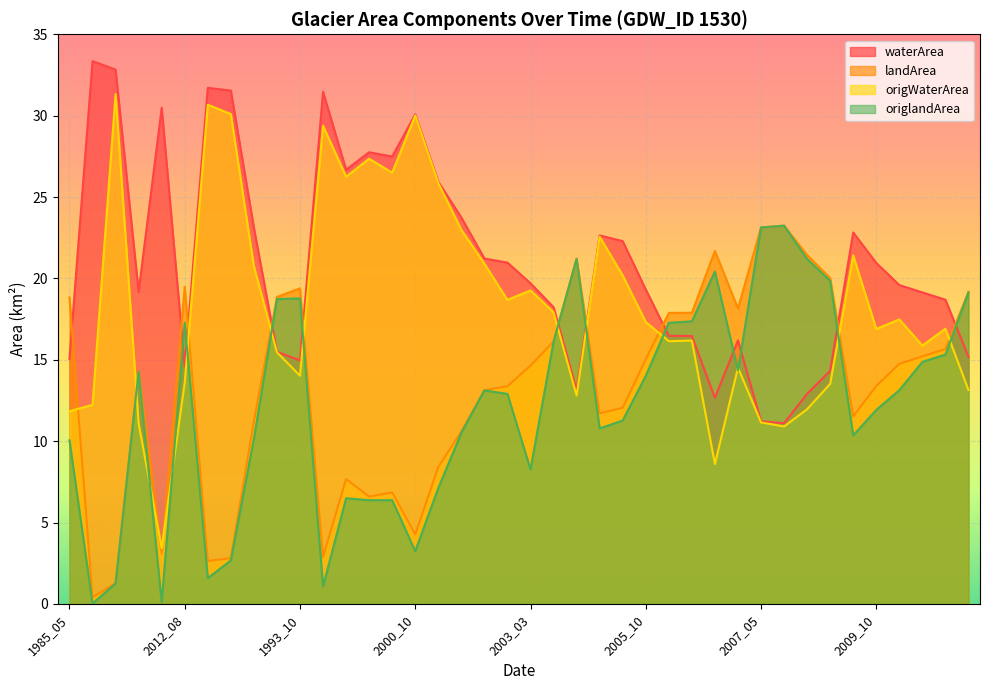

What is the average value of the landArea series?

13.3